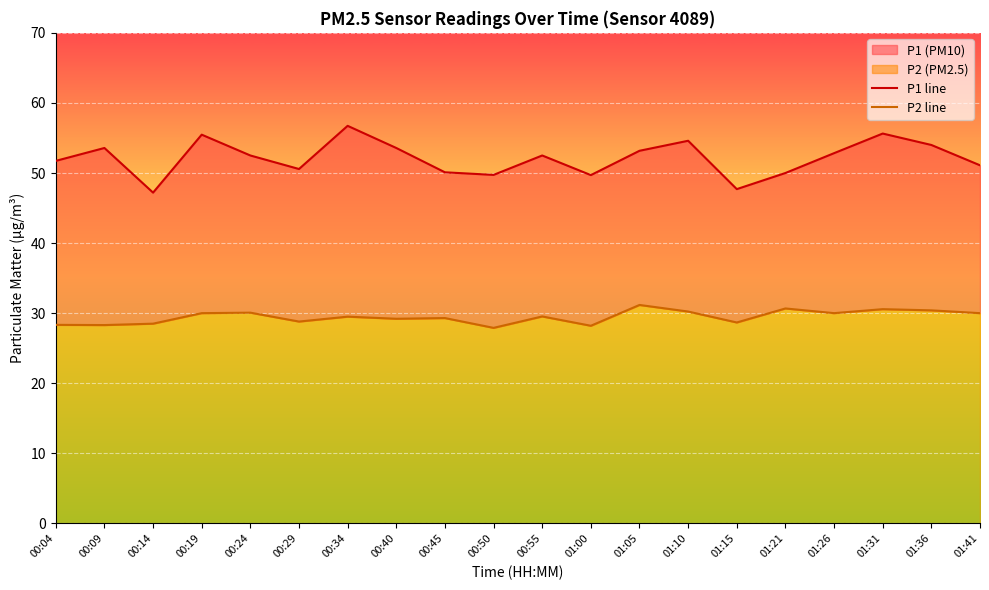

What value does the P1 line series have at 00:24?

52.5